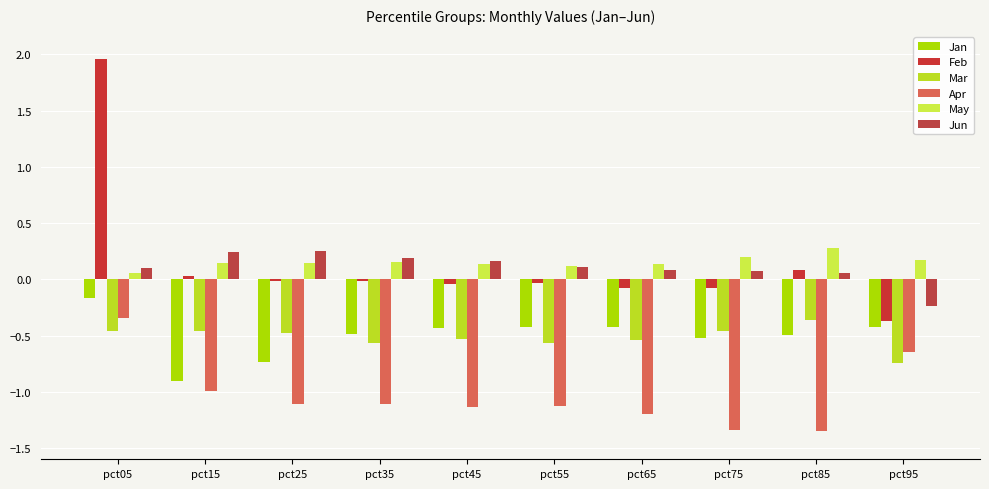

Count the May values in the range 0 to 1.

10